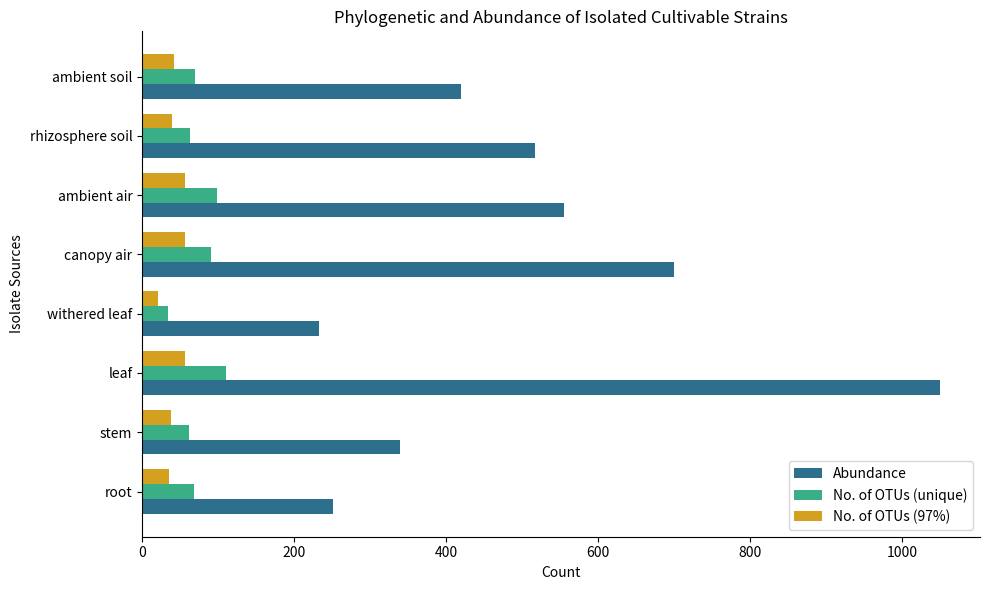

What is the difference between the second highest and minimum values in the No. of OTUs (unique) series?

65